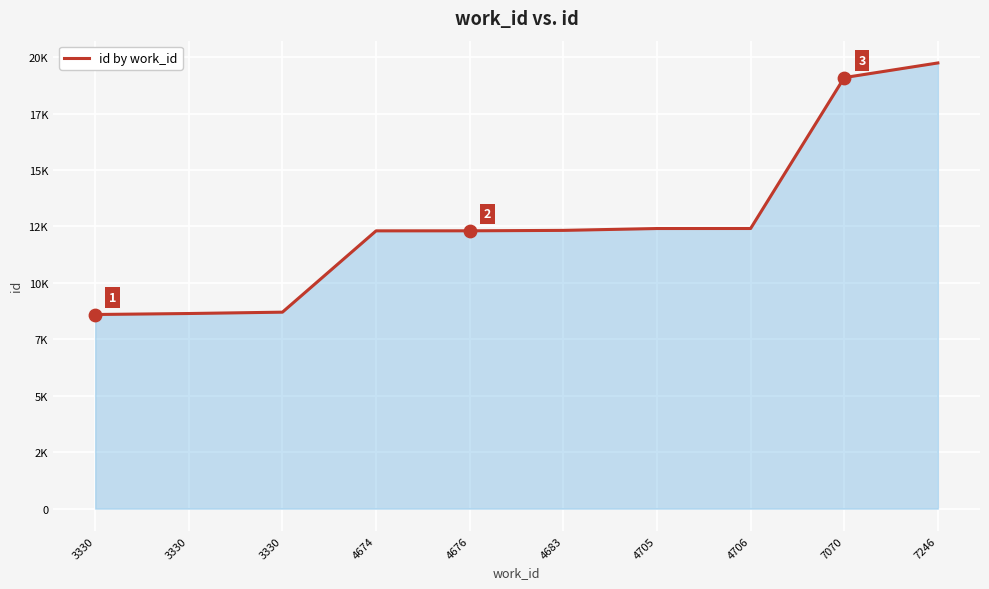

Is this an area chart (filled region under the line)?

Yes